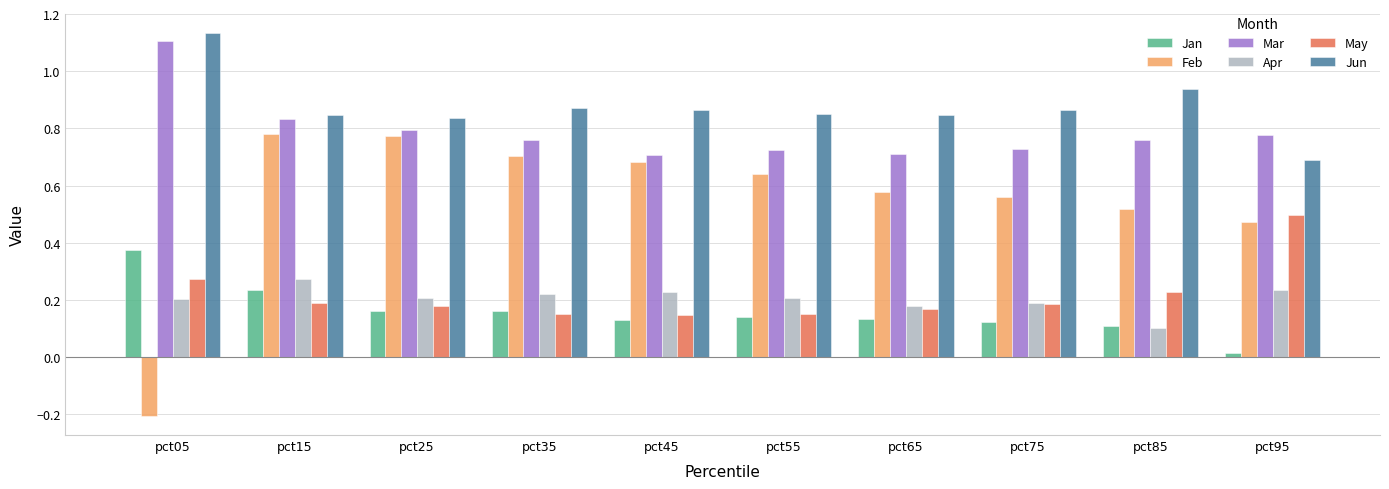

How many groups of bars are there?

10